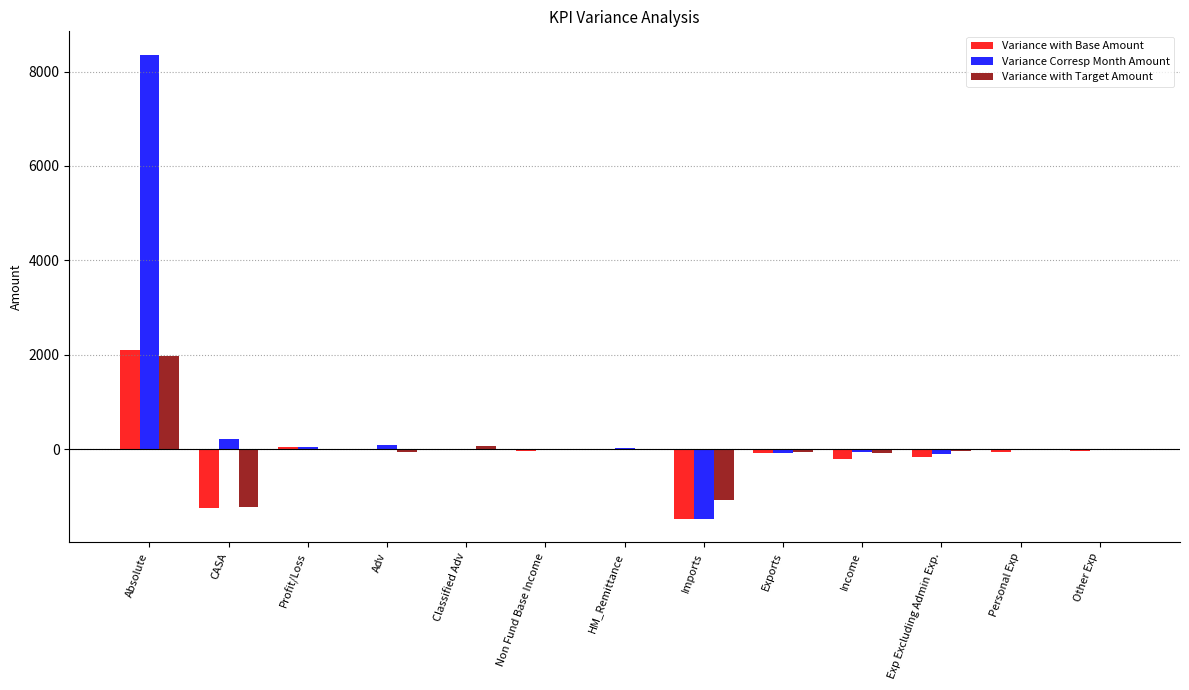

Which category has the highest value in the Variance Corresp Month Amount series?

Absolute